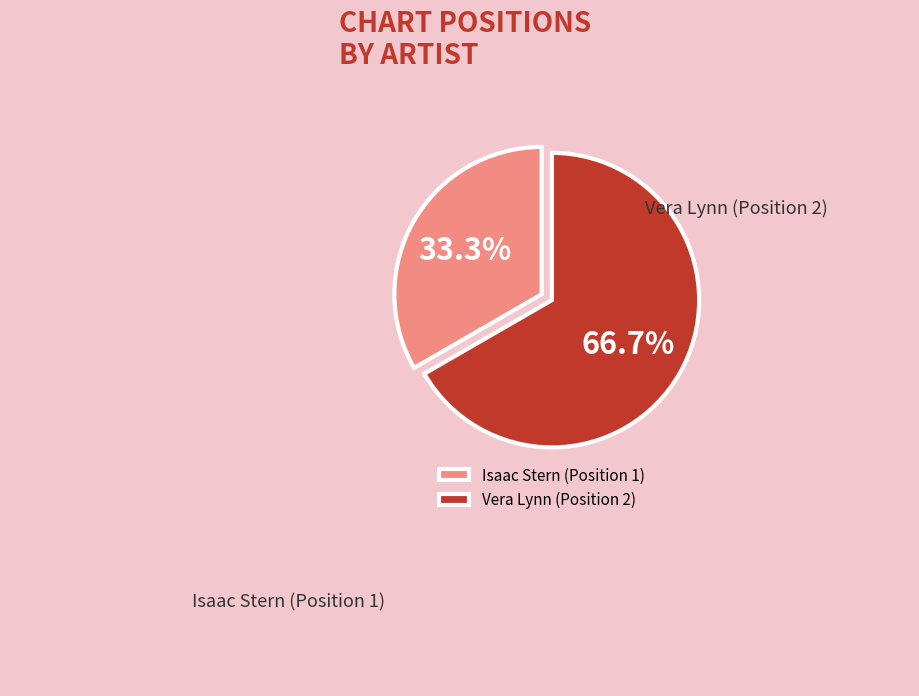

What is the ratio of the value at Vera Lynn (Position 2) to the value at Isaac Stern (Position 1)?

2.0